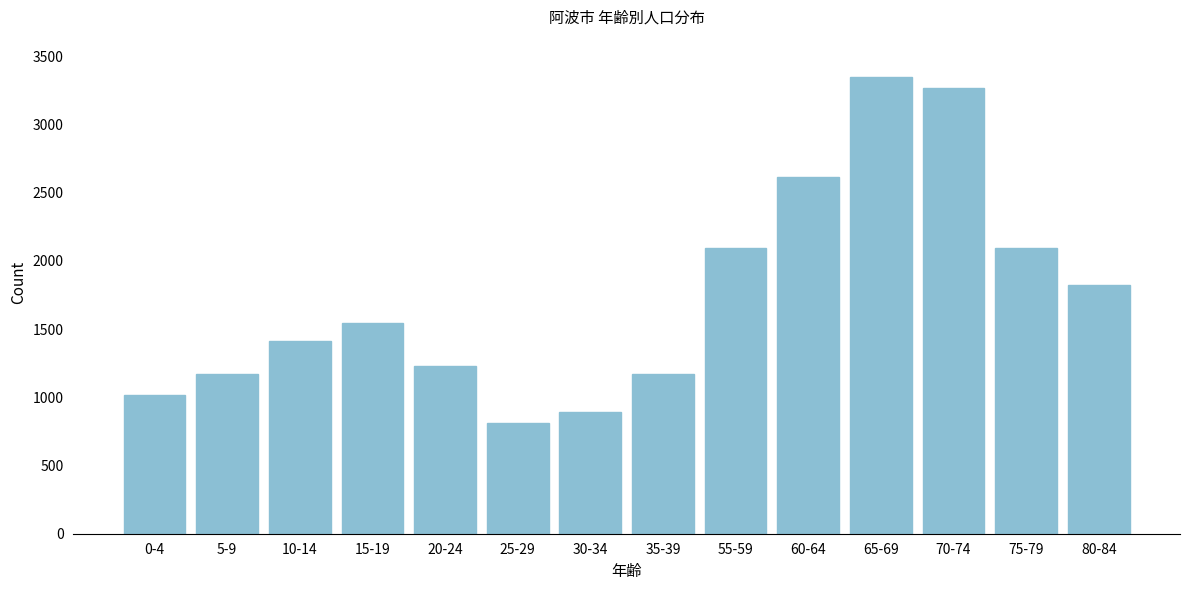

Which category has the lowest value across all series?

25-29